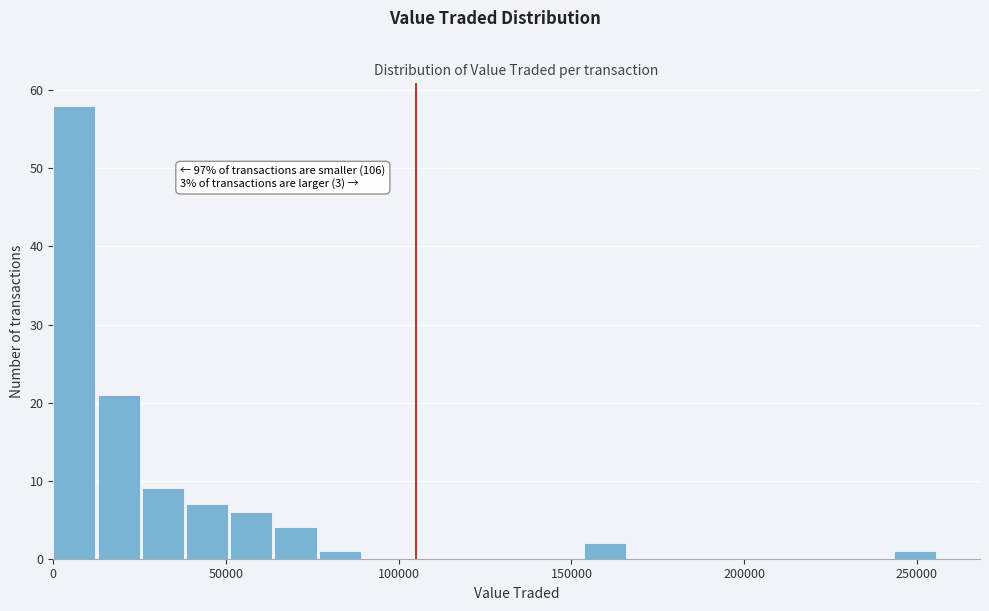

Around what value on the x-axis is the tallest bar? Give the approximate position of its centre, as read against the axis.

5000